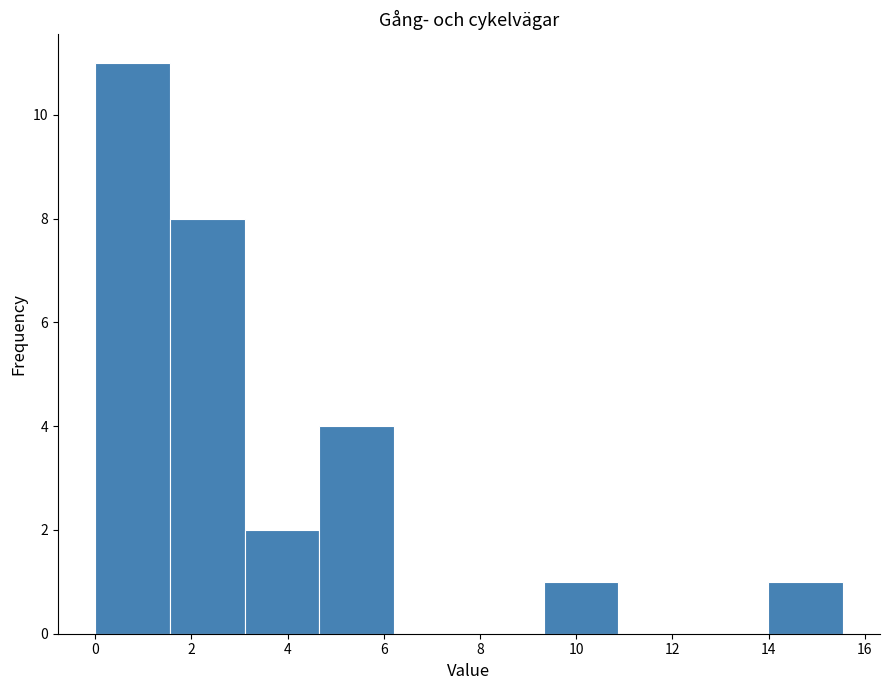

Reading left to right, list every bar in this chart as the range it spans on the x-axis followed by its height. Neither the bar edges nor the heights are printed on the chart, so give them approximately, as read against the axes.

0.0 to 1.6: 11
1.6 to 3.2: 8
3.2 to 4.6: 2
4.6 to 6.2: 4
6.2 to 7.8: 0
7.8 to 9.4: 0
9.4 to 10.8: 1
10.8 to 12.4: 0
12.4 to 14.0: 0
14.0 to 15.6: 1